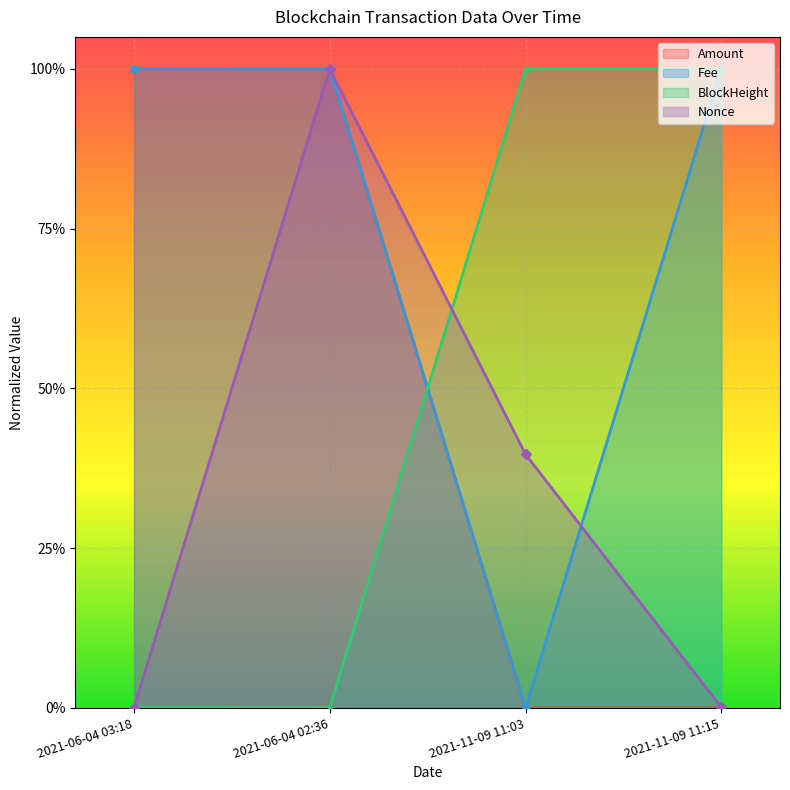

Where do BlockHeight and Amount first cross each other?

2021-06-04 02:36 and 2021-11-09 11:03